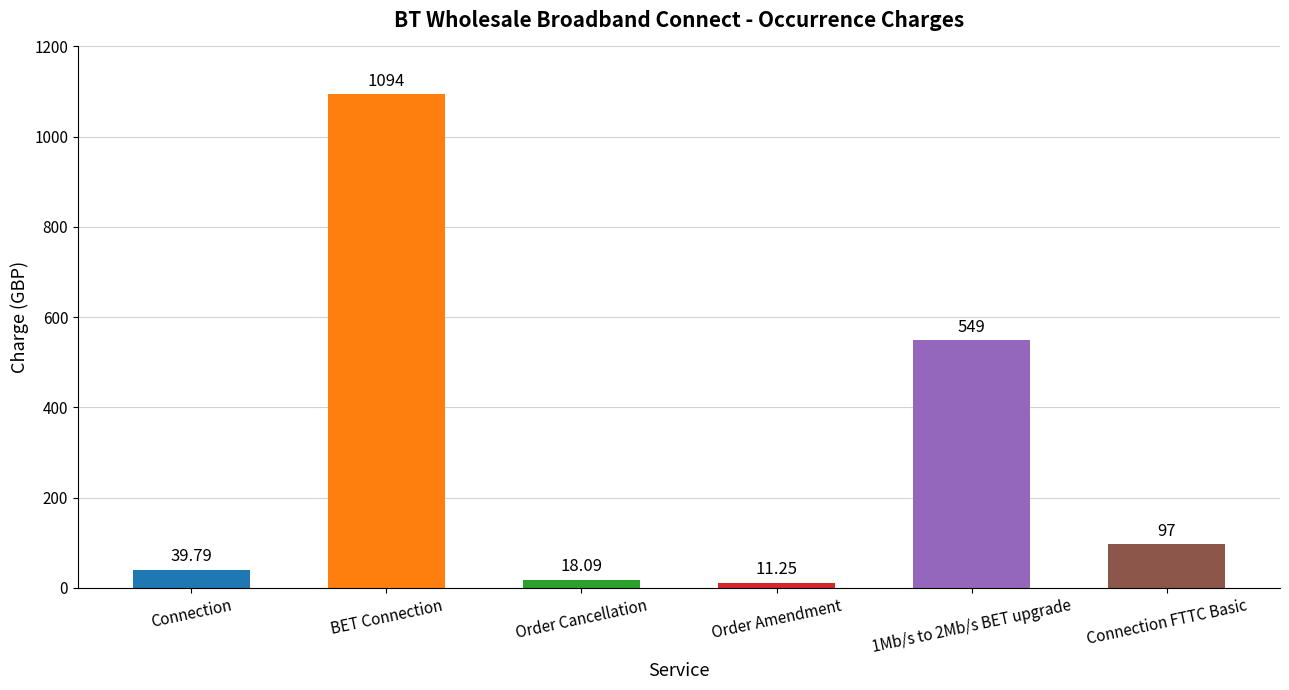

How many data points does each series have?

6